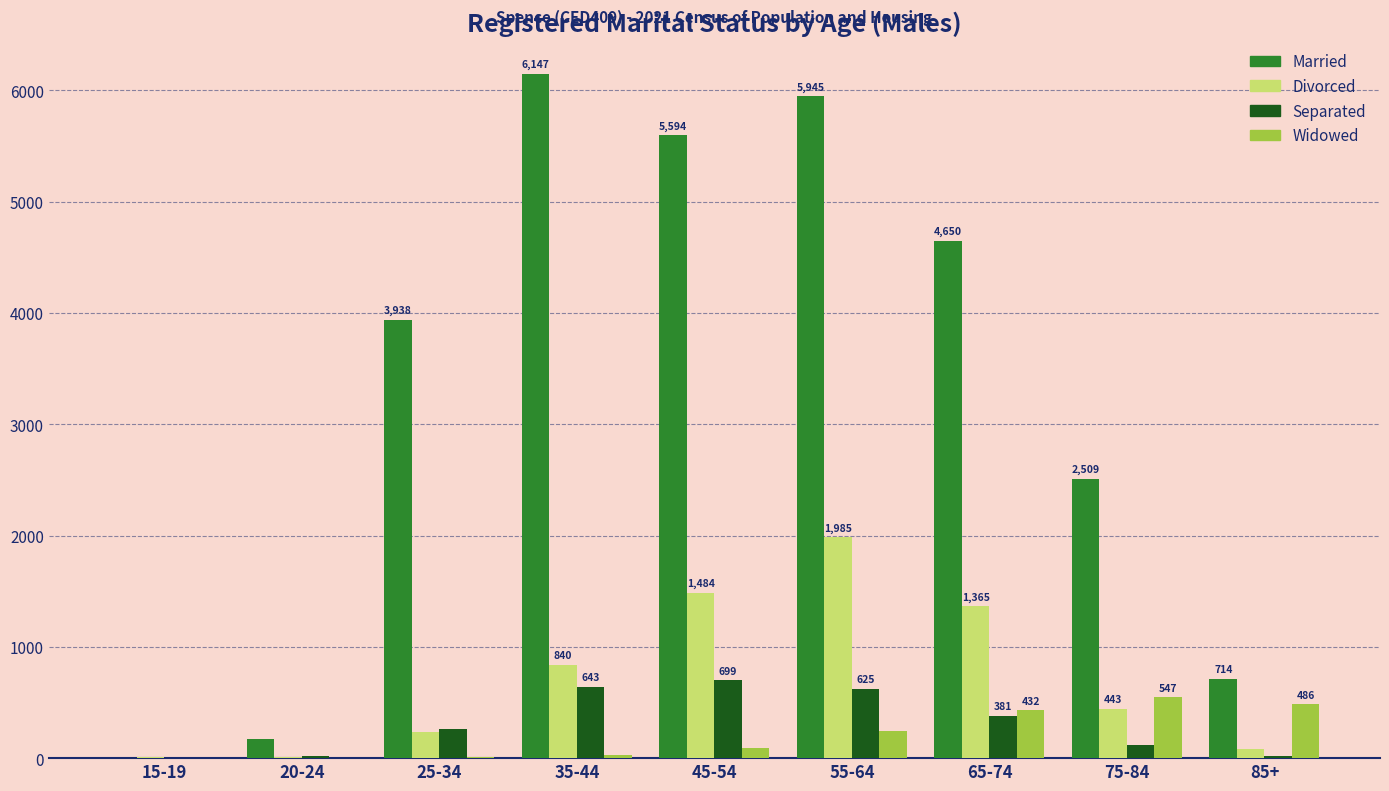

What is the sum of all Separated values?

2772